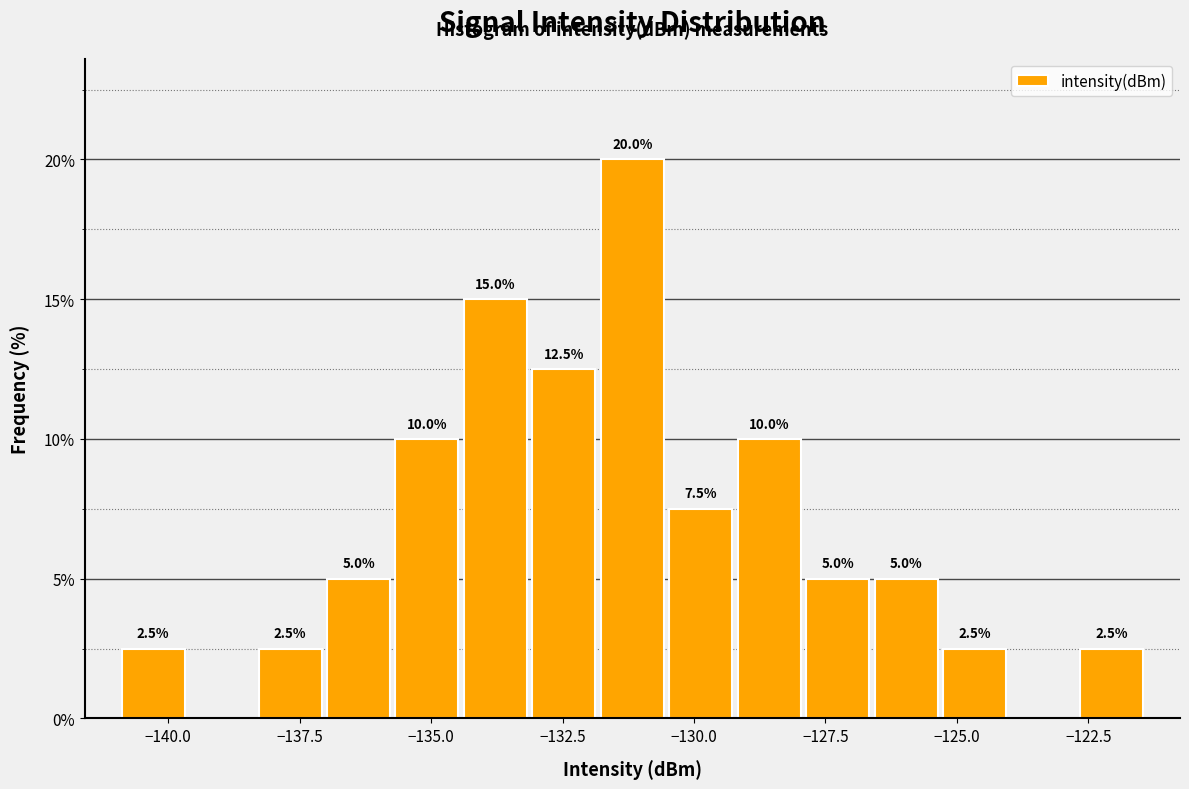

Around what value on the x-axis is the tallest bar? Give the approximate position of its centre, as read against the axis.

-131.0